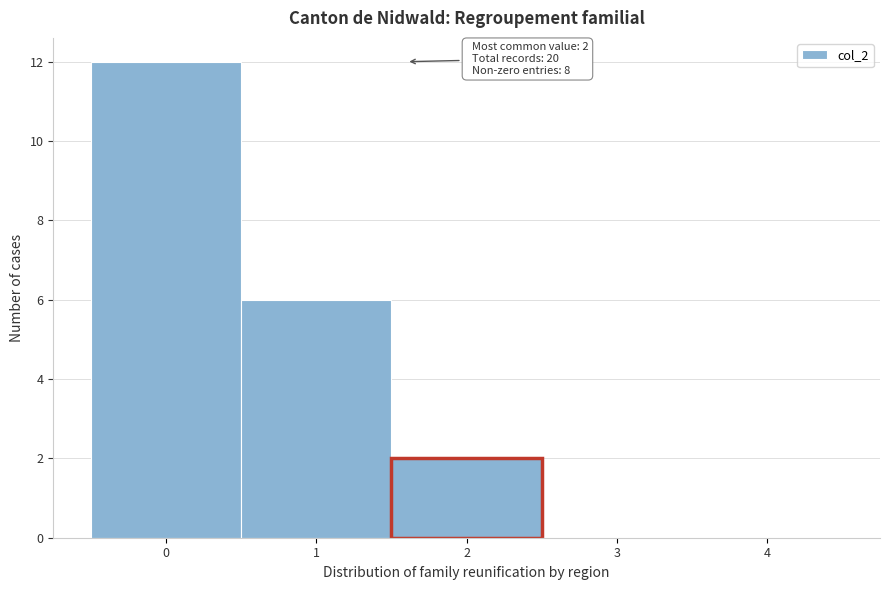

What is the sum of all values?

20